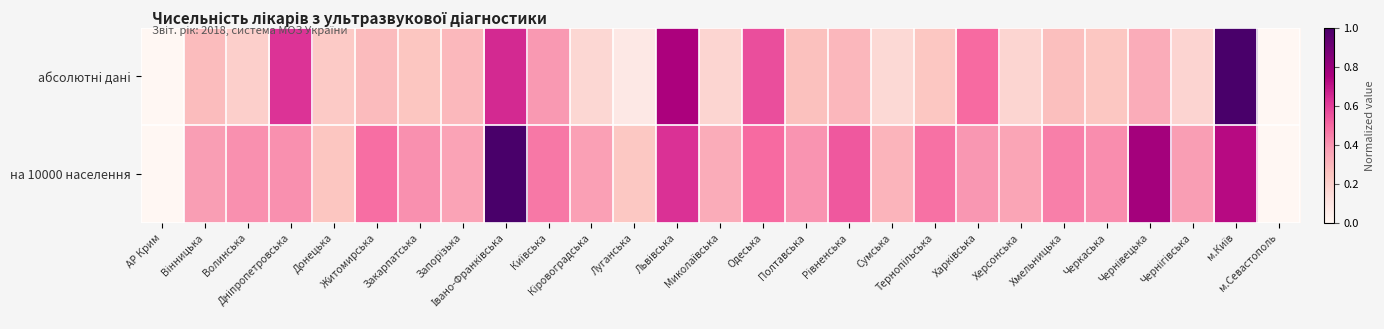

Which has a higher value, Хмельницька or Івано-Франківська?

Івано-Франківська